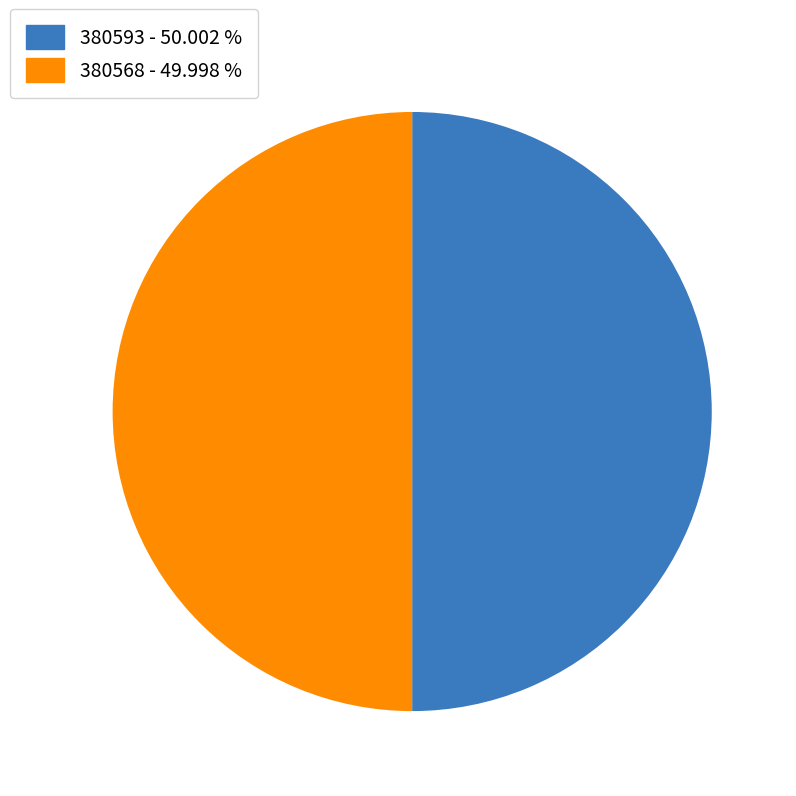

Is the sum of 380568 and 380593 greater than half?

Yes